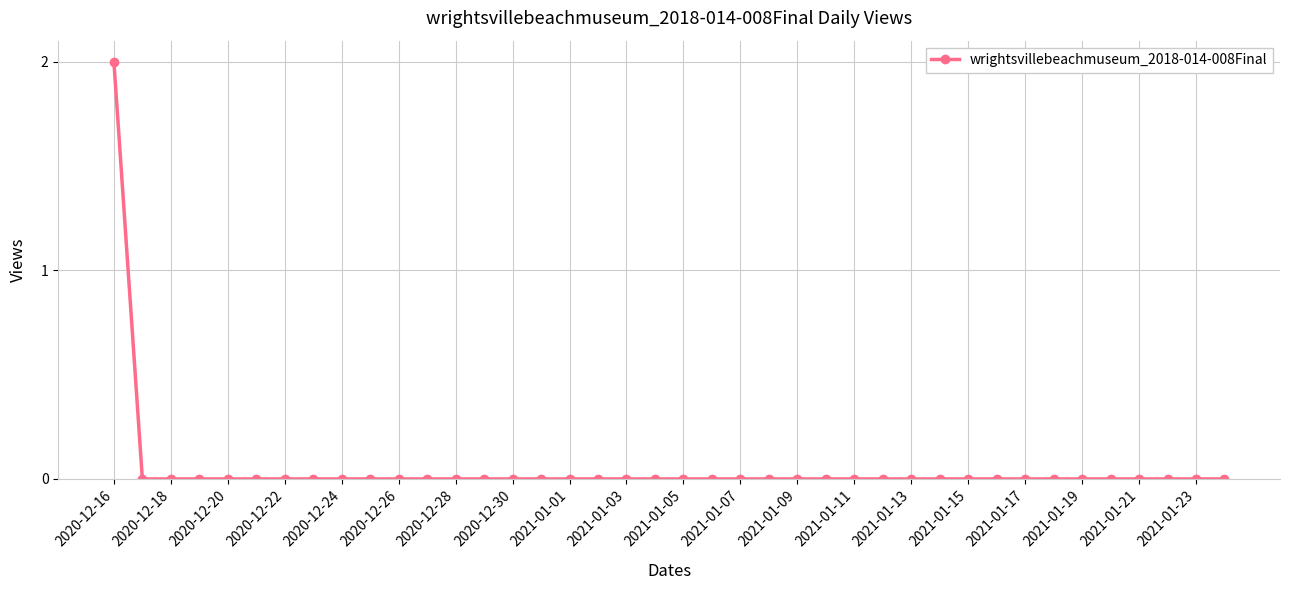

Reading left to right, extract all data points from this chart.

2	0	0	0	0	0	0	0	0	0	0	0	0	0	0	0	0	0	0	0	0	0	0	0	0	0	0	0	0	0	0	0	0	0	0	0	0	0	0	0